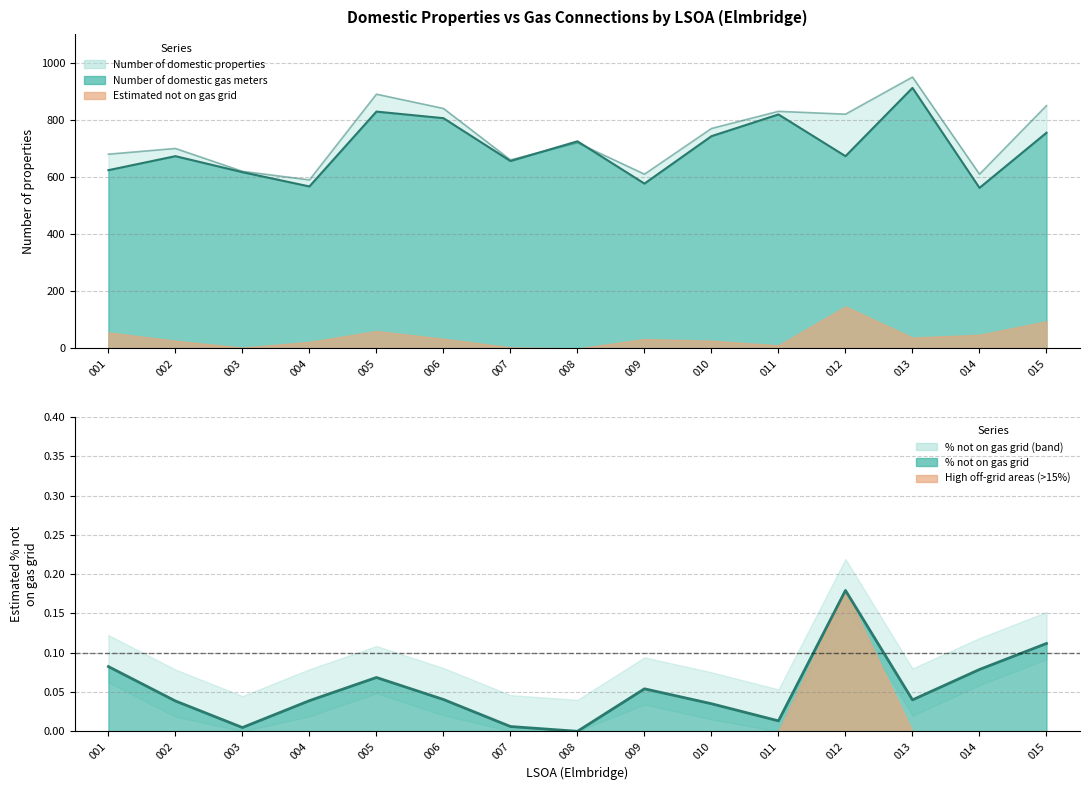

At which label does Number of 
domestic 
properties reach its peak?

013